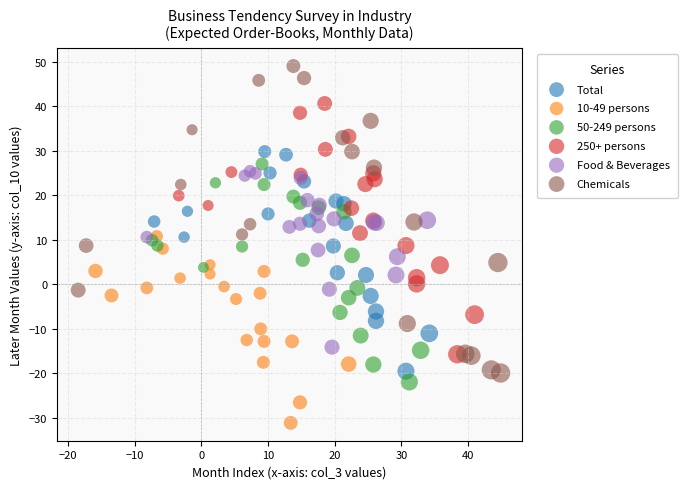

Which series contains the highest Y value?

Chemicals